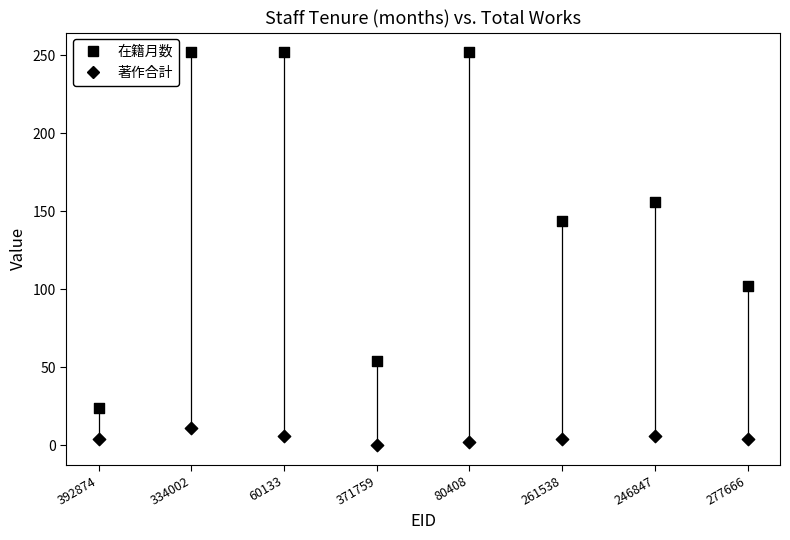

How many points are shown in the scatter plot?

16